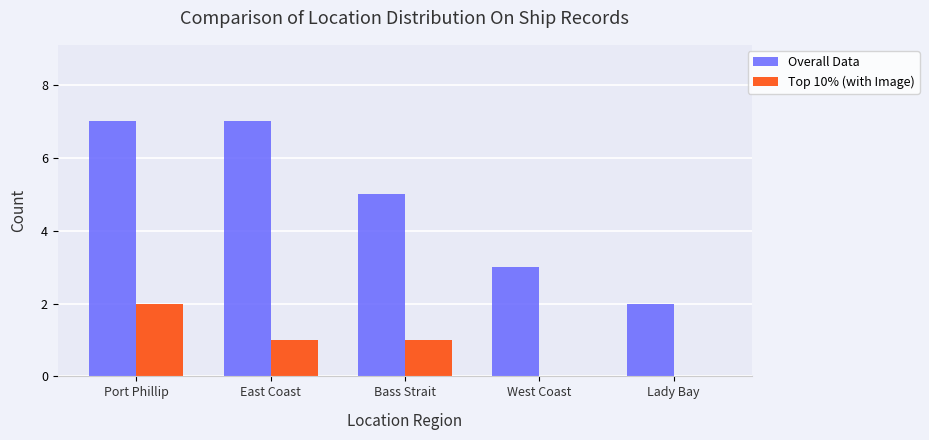

Which series has the largest total across all categories?

Overall Data